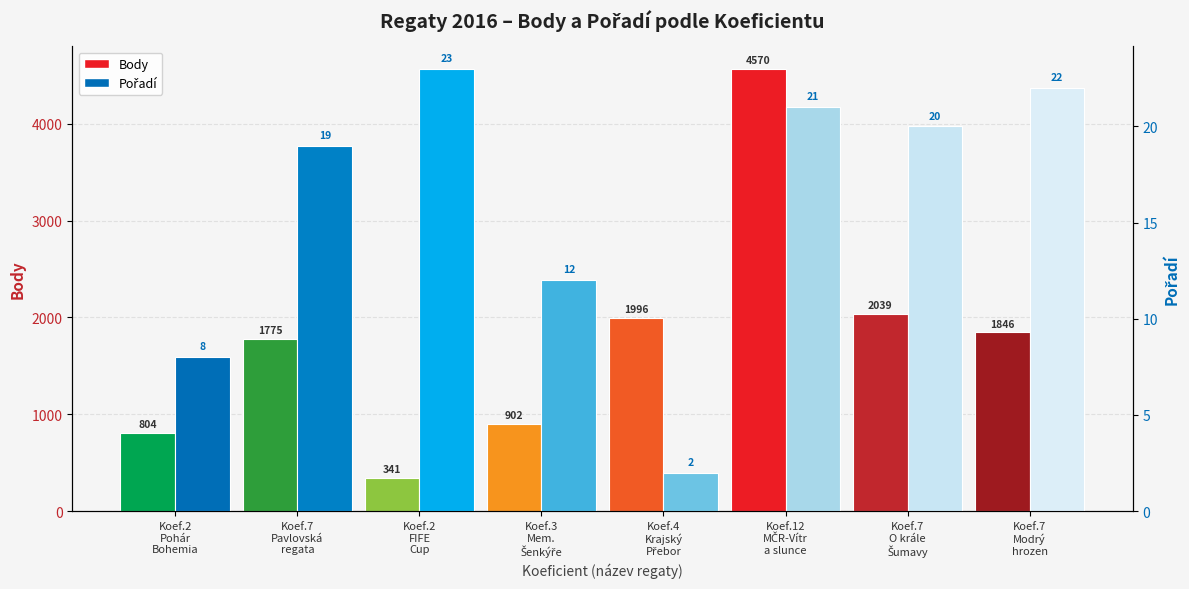

Which has a higher value, Koef.7
Modrý
hrozen or Koef.4
Krajský
Přebor?

Koef.4
Krajský
Přebor